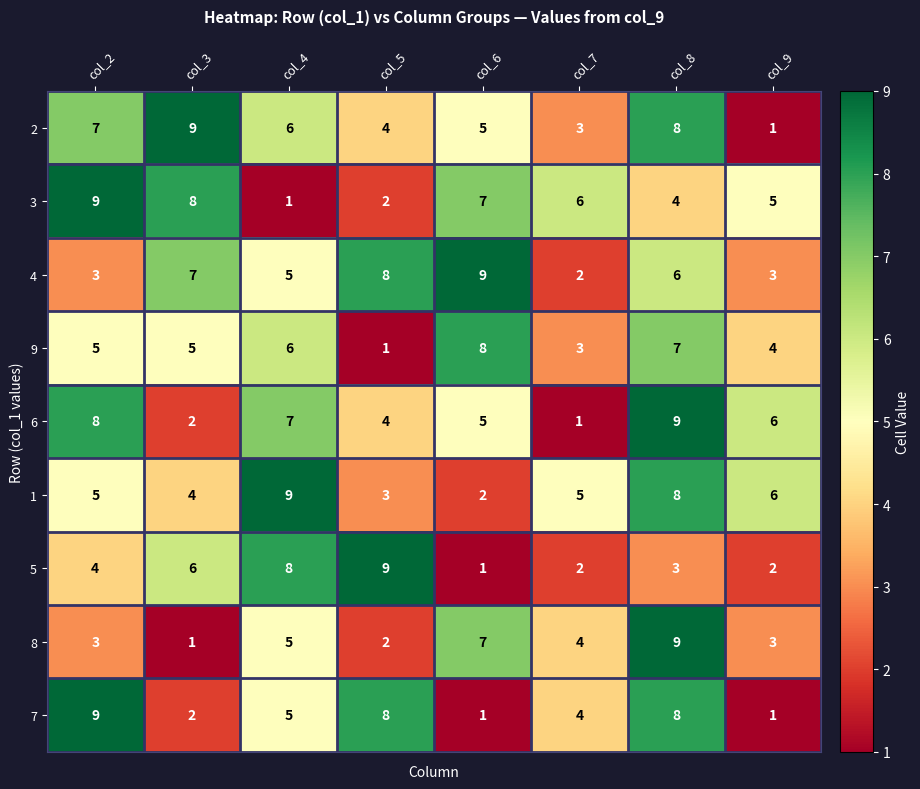

At which label does 6 reach its minimum?

col_7